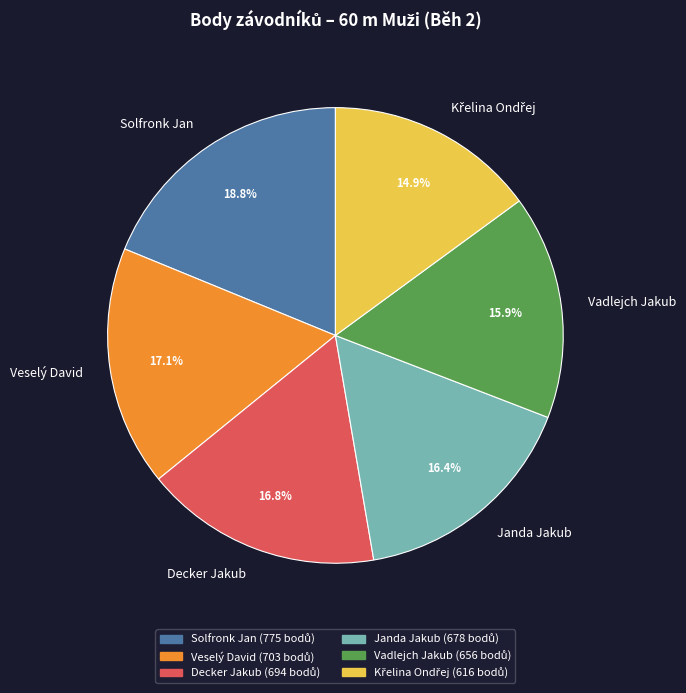

Which has a higher value, Solfronk Jan or Janda Jakub?

Solfronk Jan